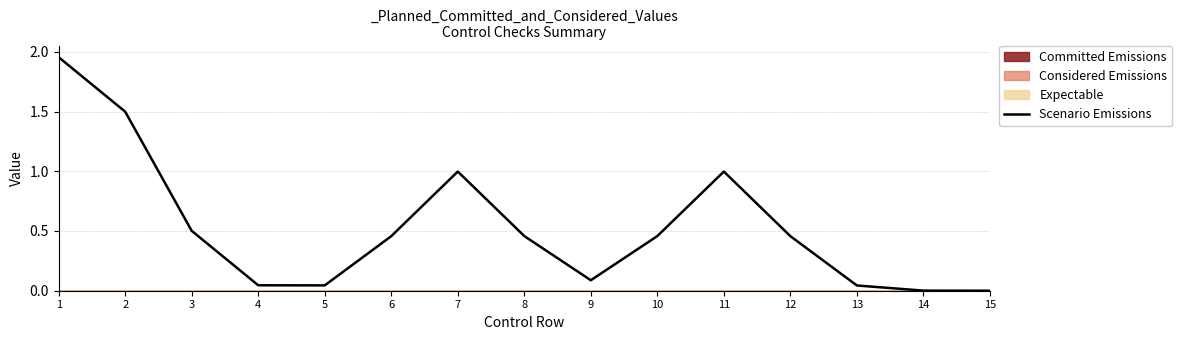

What value does the data have at 6?

0.5